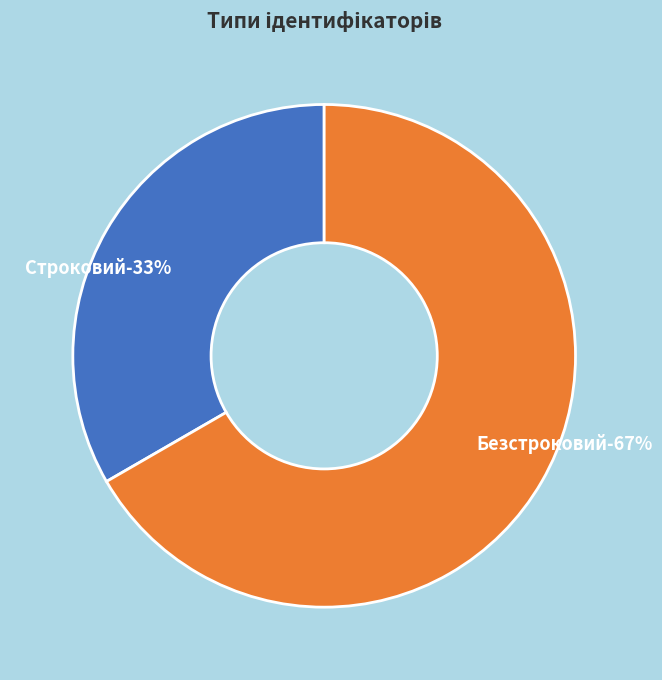

Which slice is the smallest?

Строковий